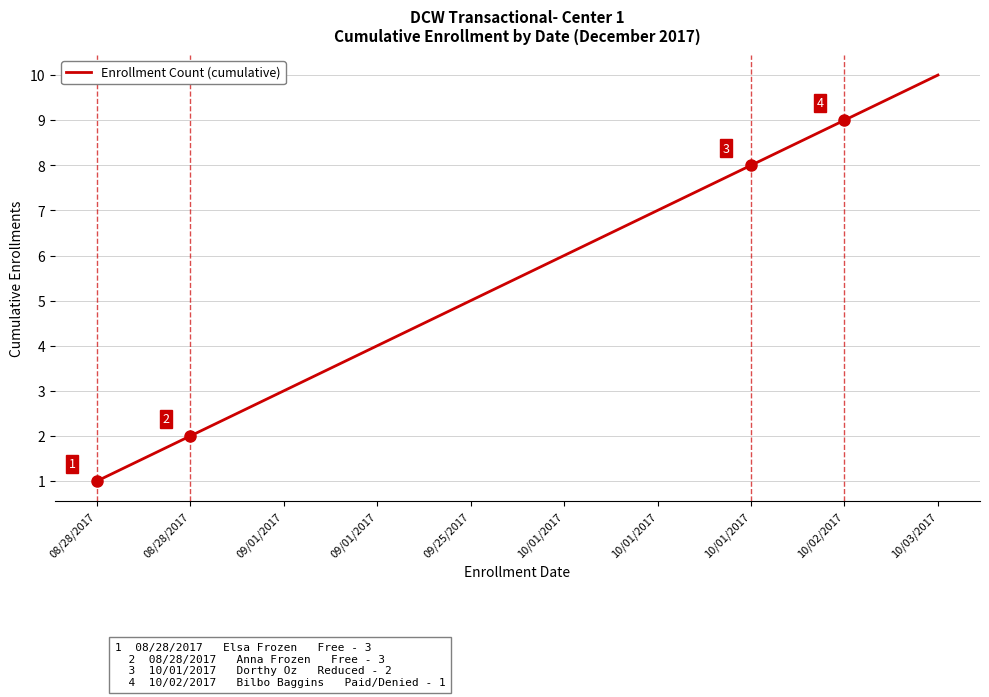

True or false: the data shows 5 at 09/25/2017.

True